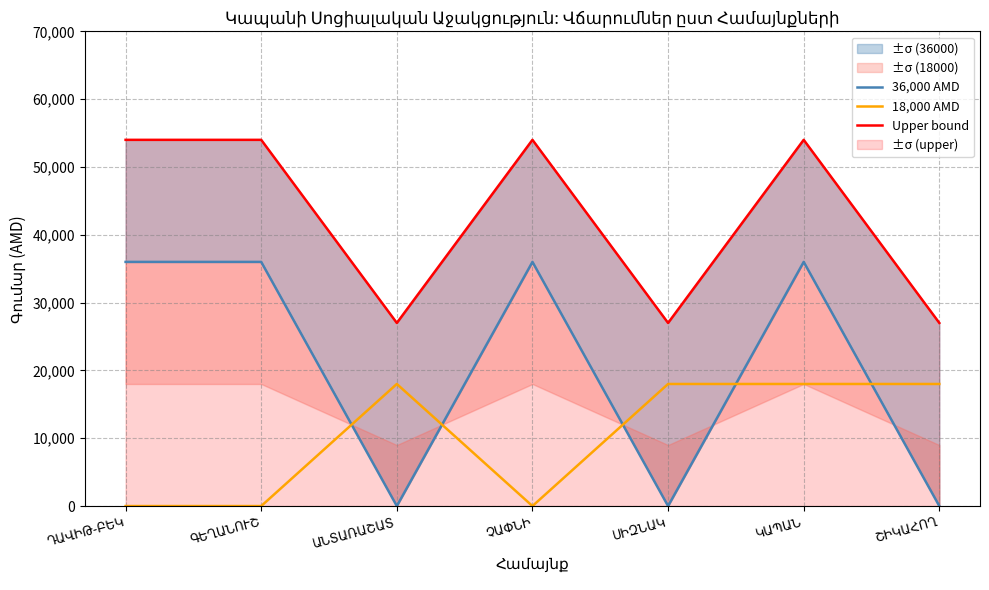

How many times do 36,000 AMD and 18,000 AMD cross each other?

5